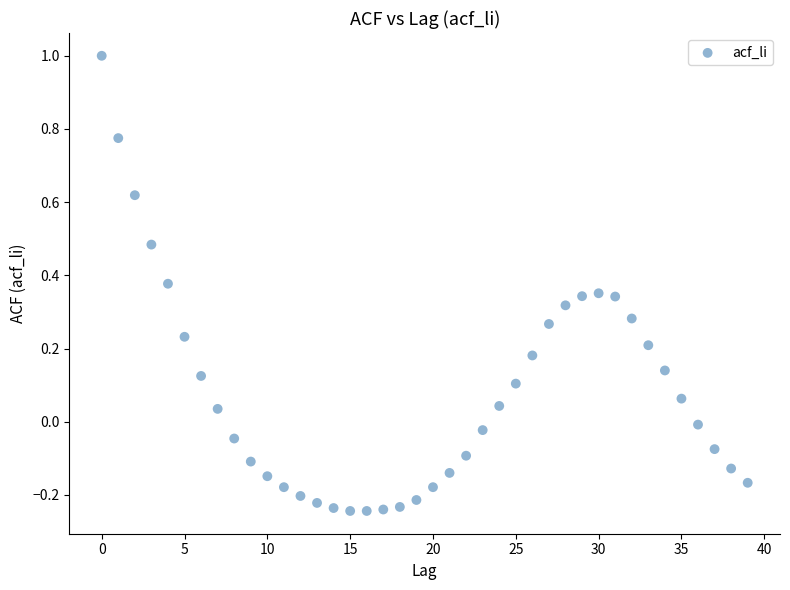

What is the range of Y values (max minus min)?

1.2